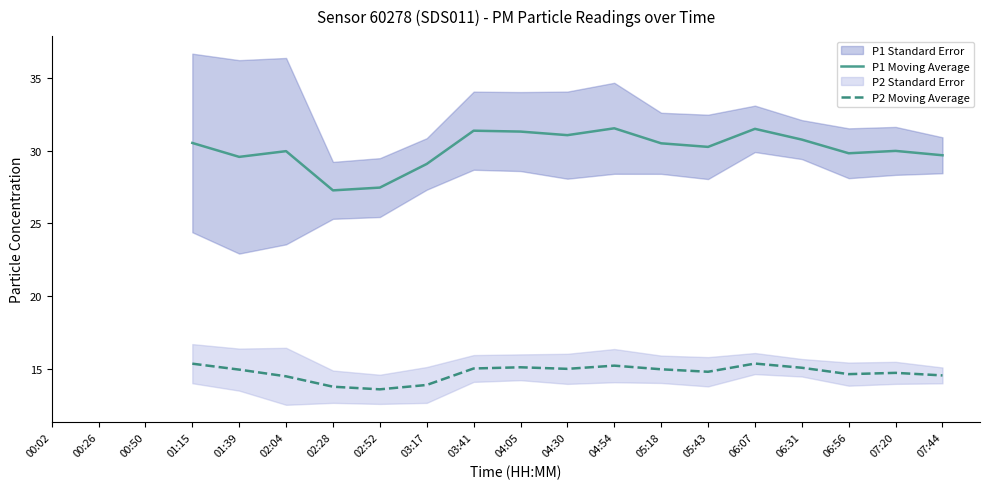

Between 01:39 and 07:44, which series saw the biggest shift?

P2 Moving Average